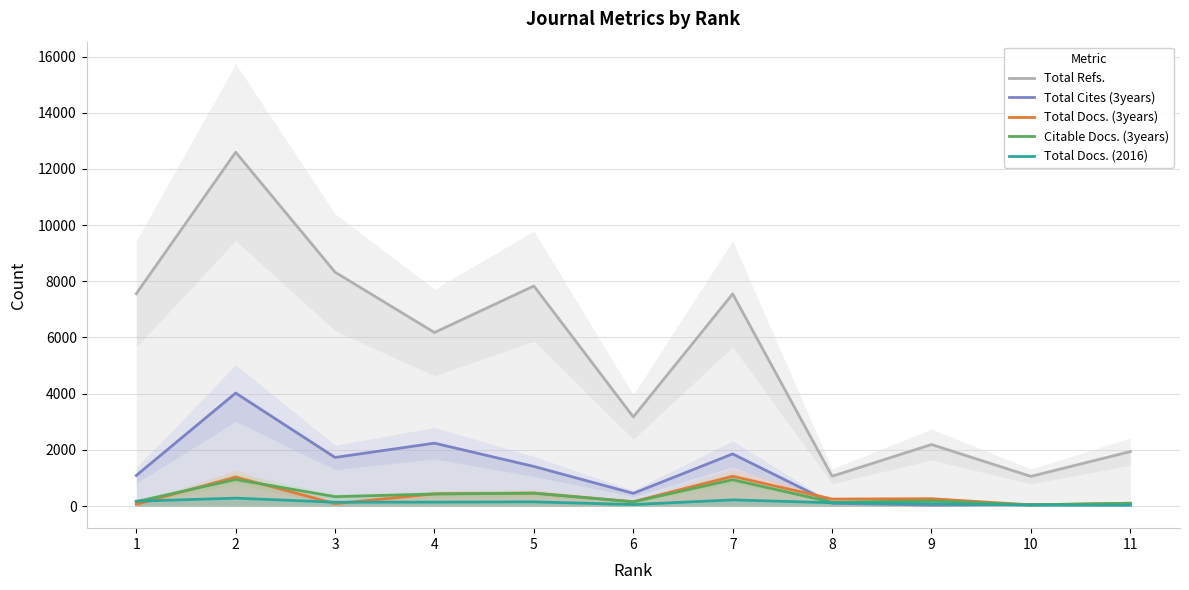

Which has a higher value, 1 or 7?

1